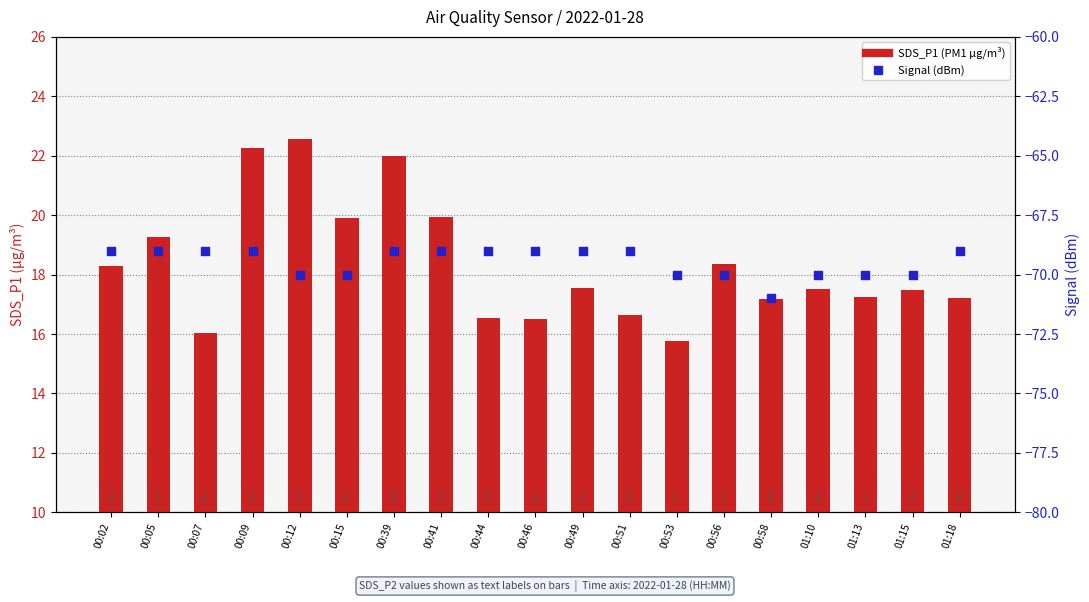

Which series has the widest spread of Y values?

SDS_P1 (PM1)